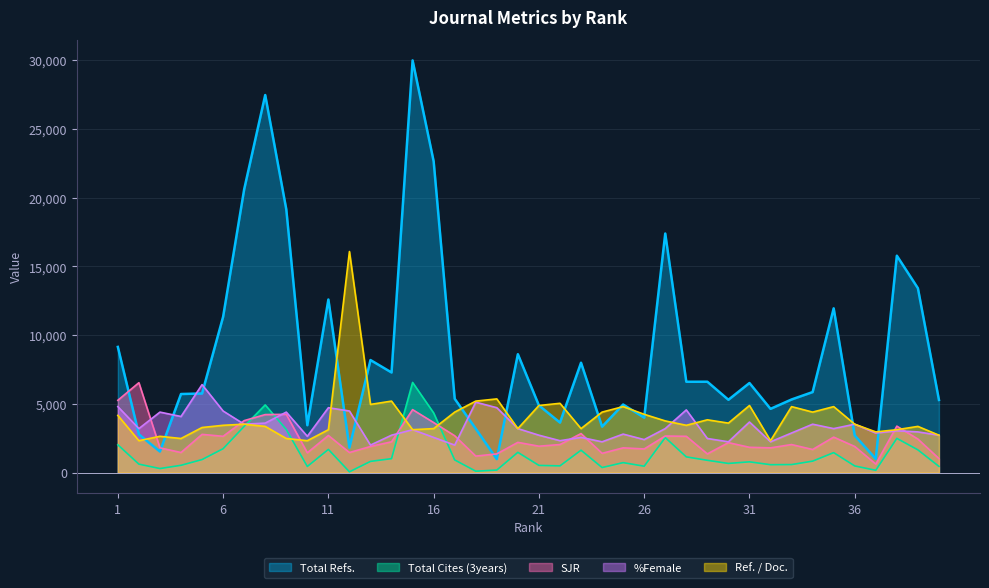

What is the average value of the SJR series?

2450